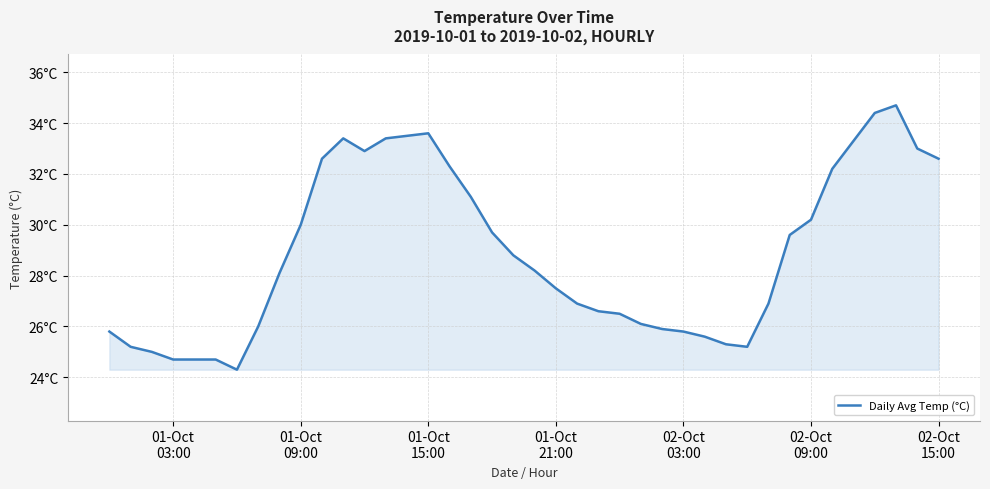

Is this an area chart (filled region under the line)?

Yes